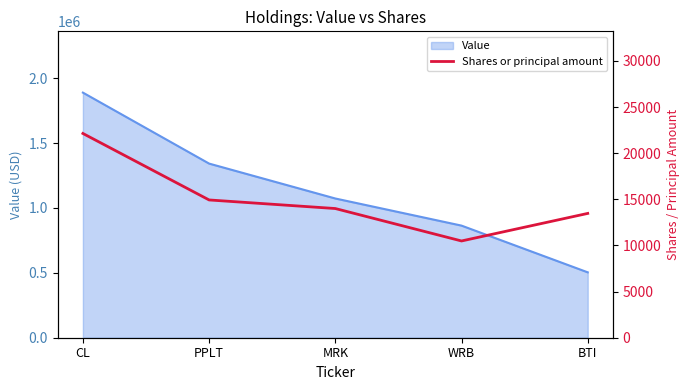

True or false: there are more than 0 points higher than both neighbors.

False